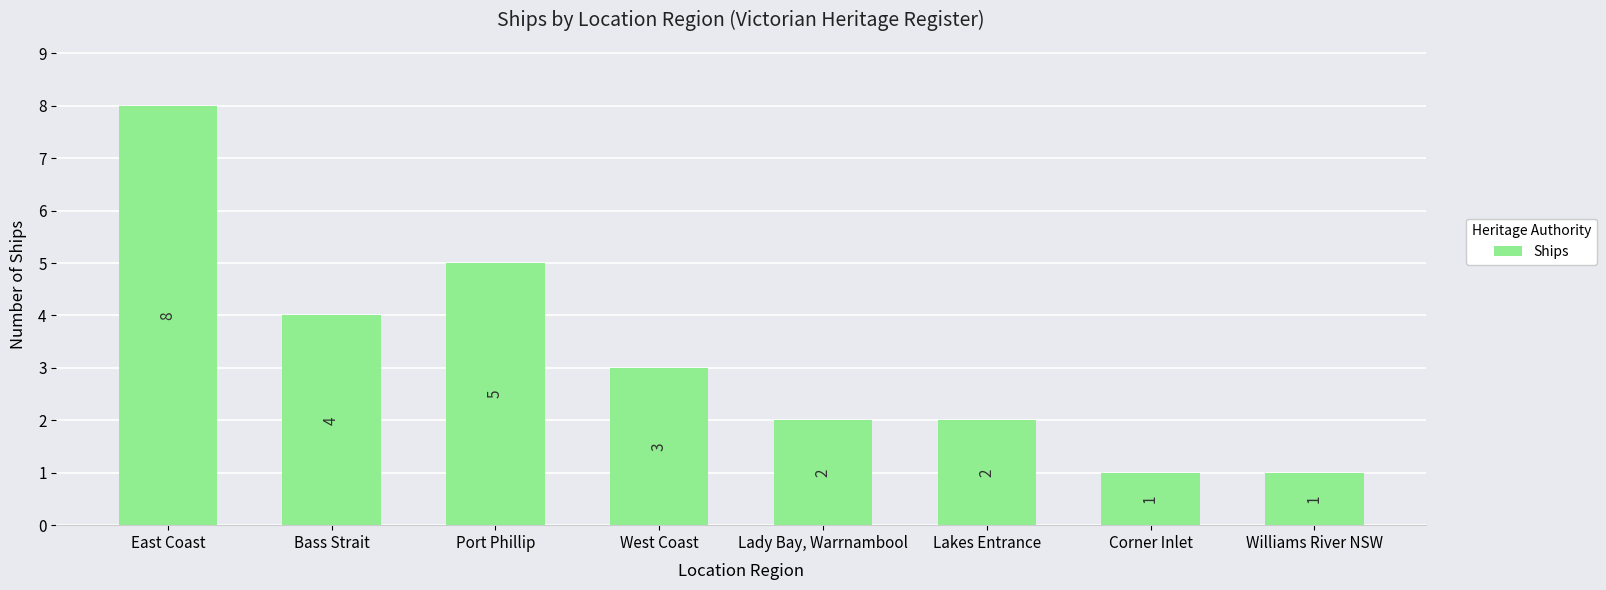

What value does the data have at Bass Strait?

4